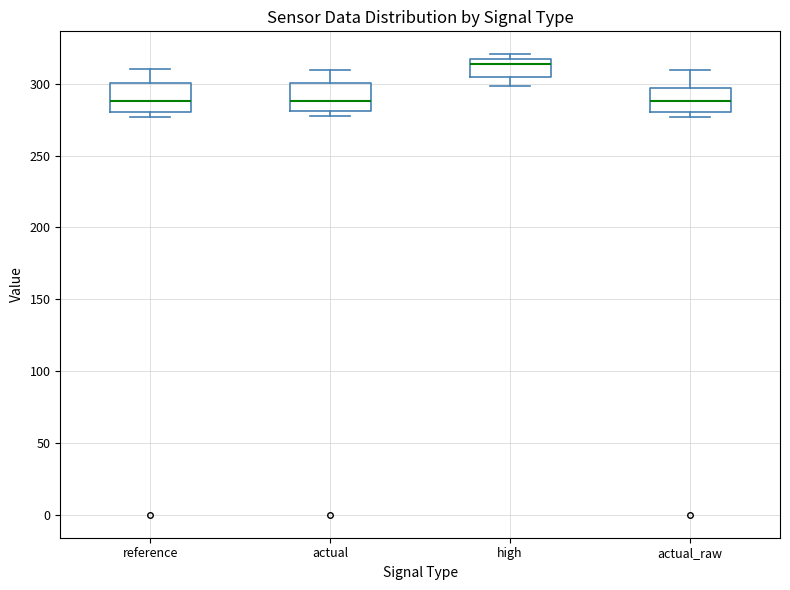

Where is the lower edge of the box for high on the y-axis? The values are not printed on the chart, so give them approximately, as read against the axis.

305